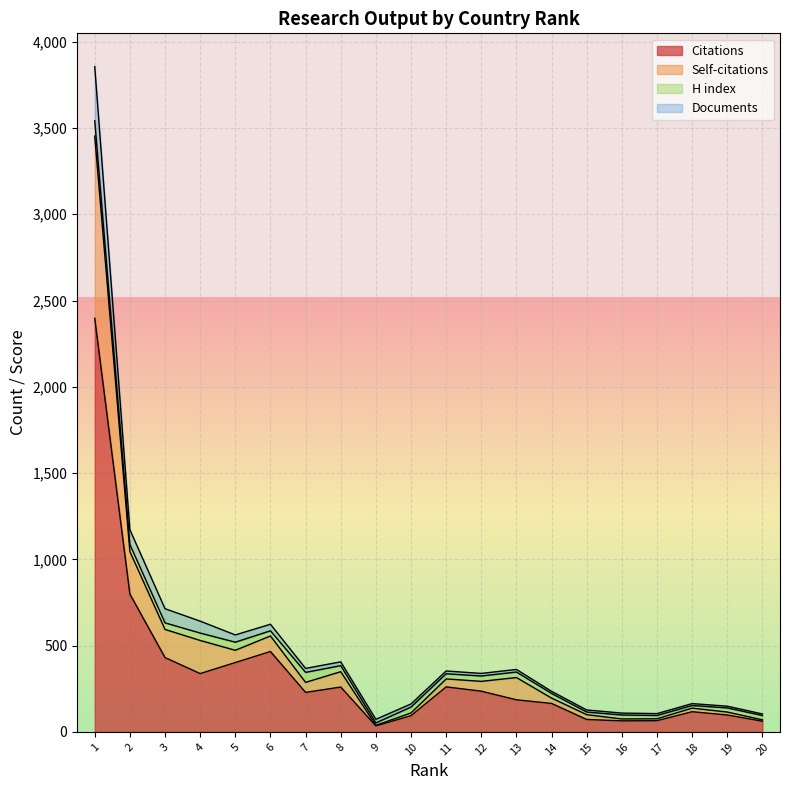

What is the value of the Citations point at the 3rd from the left?

431